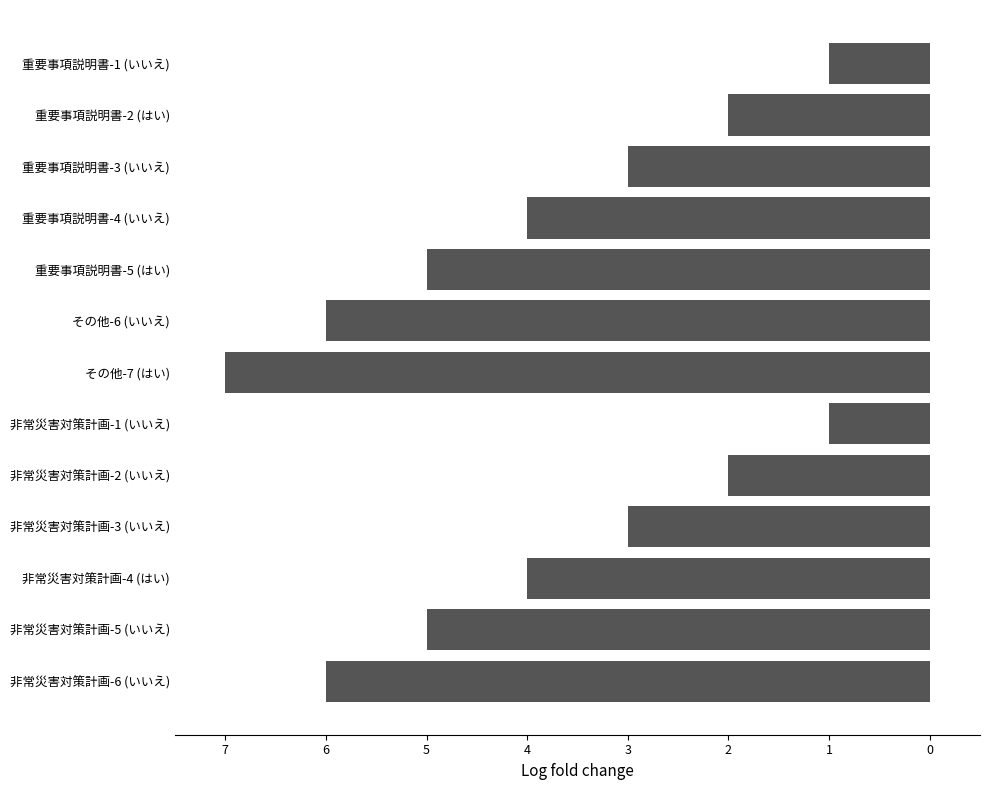

Rank the categories by value from lowest to highest.

その他-7 (はい), その他-6 (いいえ), 非常災害対策計画-6 (いいえ), 重要事項説明書-5 (はい), 非常災害対策計画-5 (いいえ), 重要事項説明書-4 (いいえ), 非常災害対策計画-4 (はい), 重要事項説明書-3 (いいえ), 非常災害対策計画-3 (いいえ), 重要事項説明書-2 (はい), 非常災害対策計画-2 (いいえ), 重要事項説明書-1 (いいえ), 非常災害対策計画-1 (いいえ)